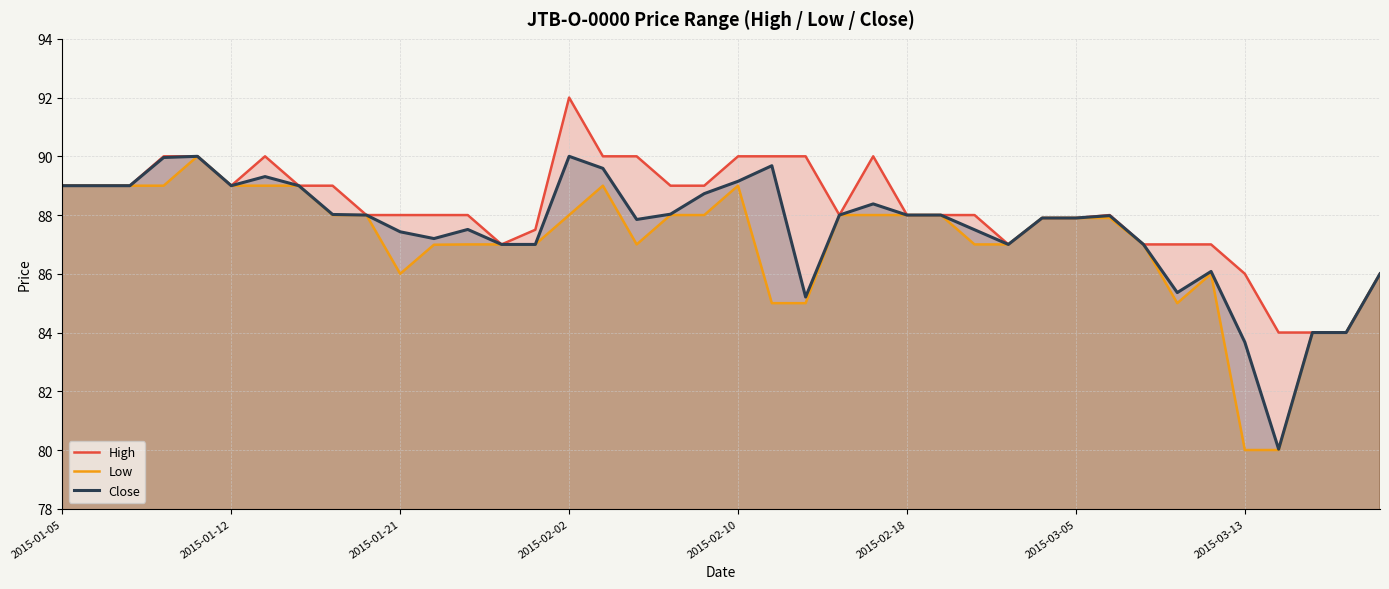

True or false: High has more than 0 points higher than both neighbors.

True